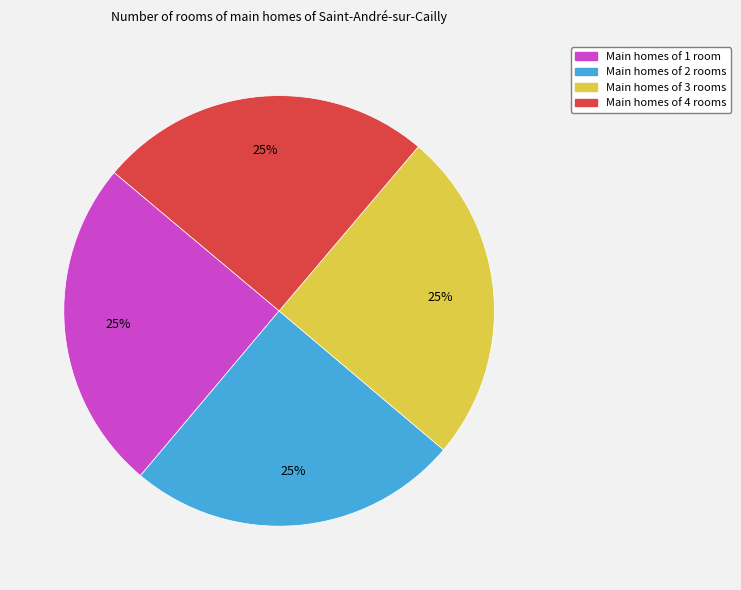

To the nearest percent, what is the average slice percentage?

25%